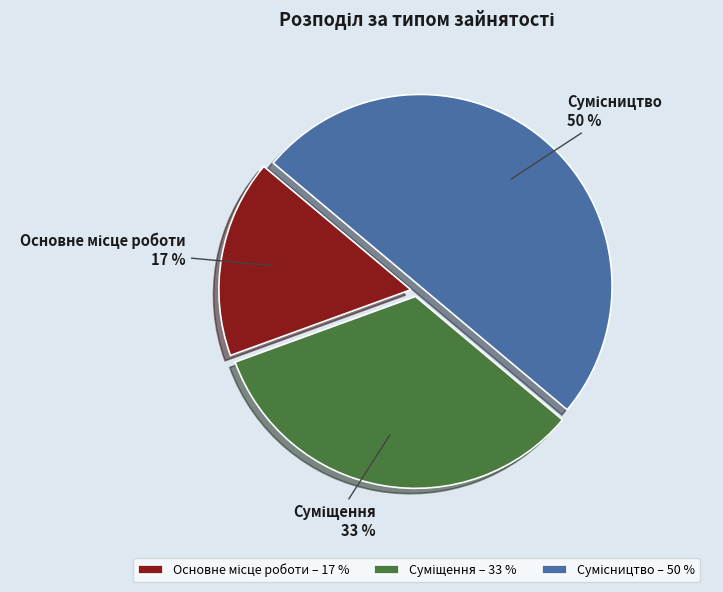

To the nearest percent, what is the average slice percentage?

33%